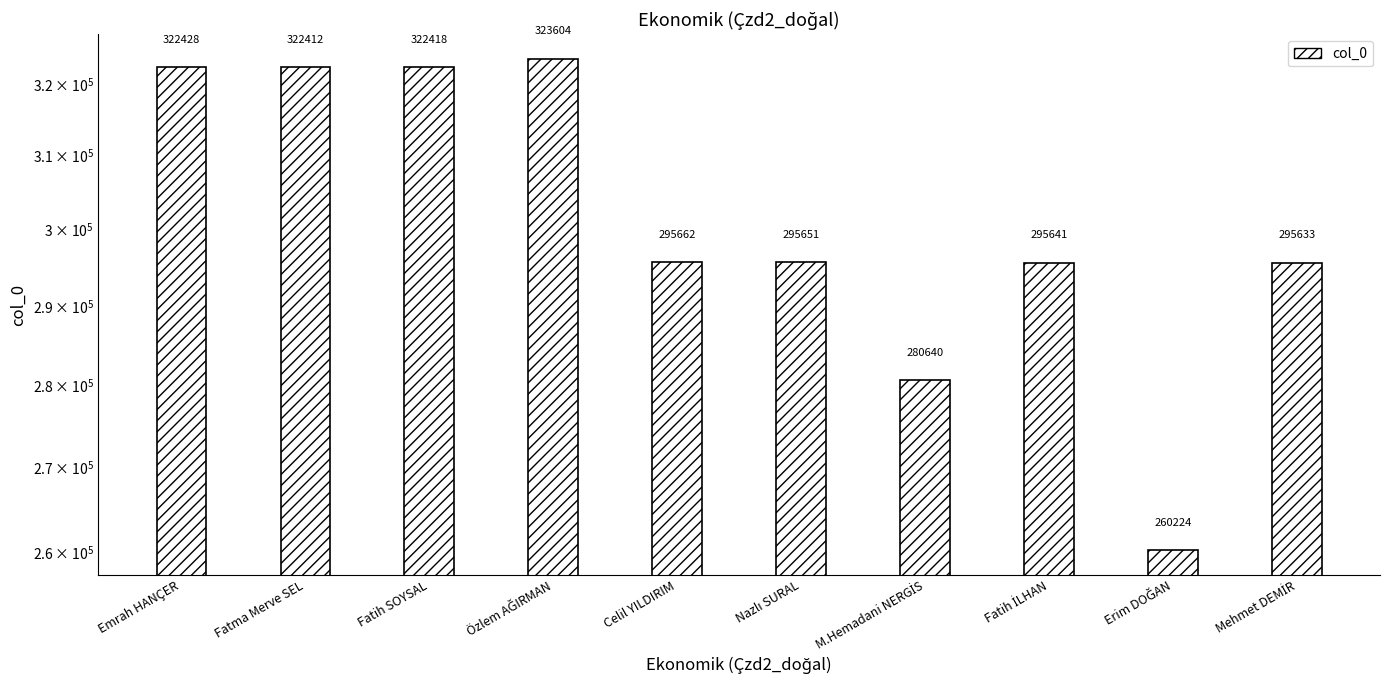

What is the difference between the maximum and minimum values?

63380